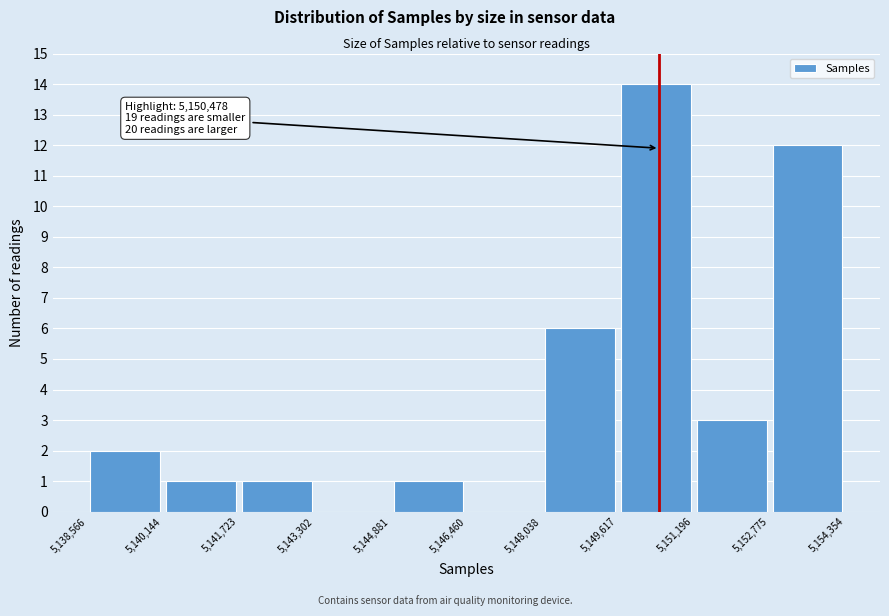

Over which range of the x-axis is the bar tallest?

5,149,617 to 5,151,196